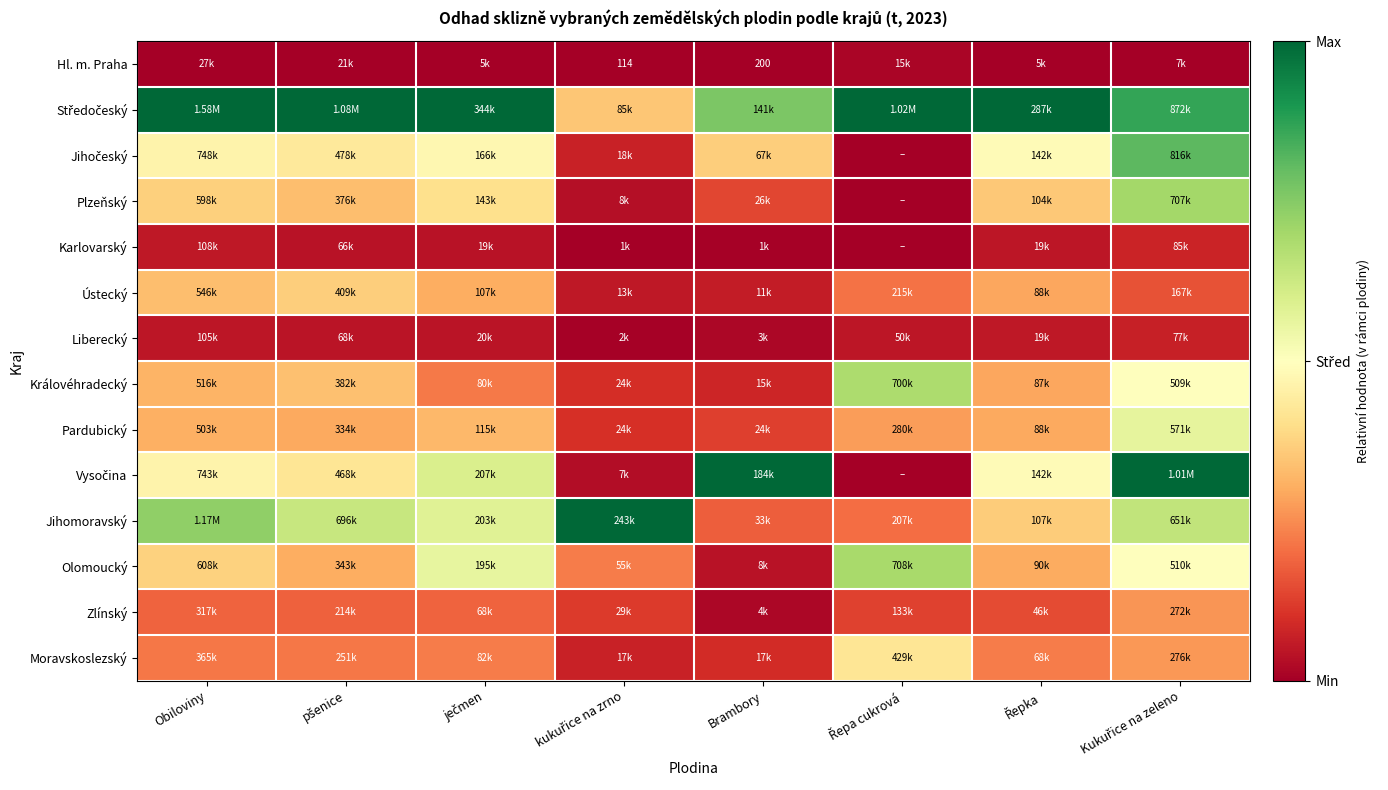

Count the number of data series in this chart.

14